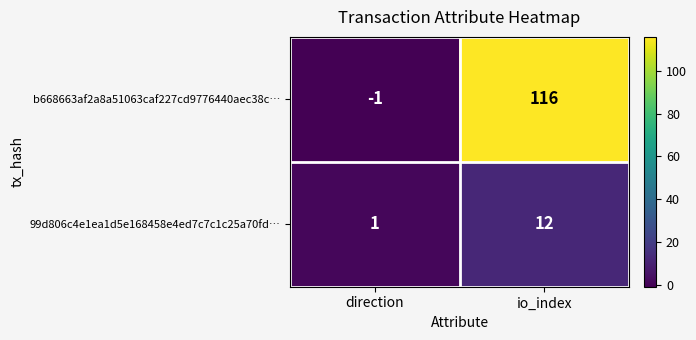

Which label corresponds to the largest value in the chart?

io_index